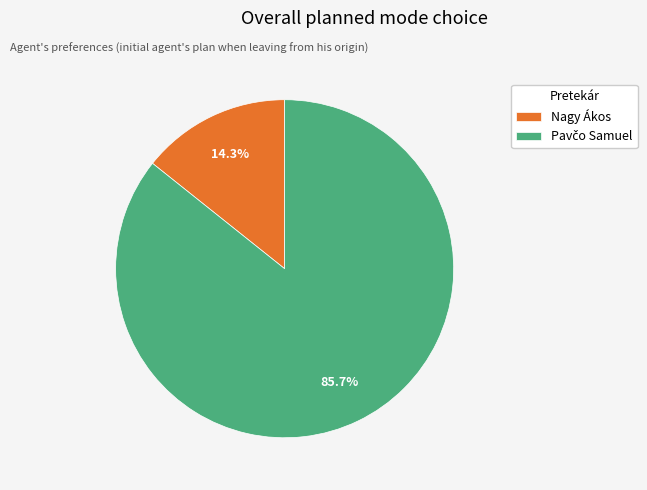

Count the number of slices in the pie.

2